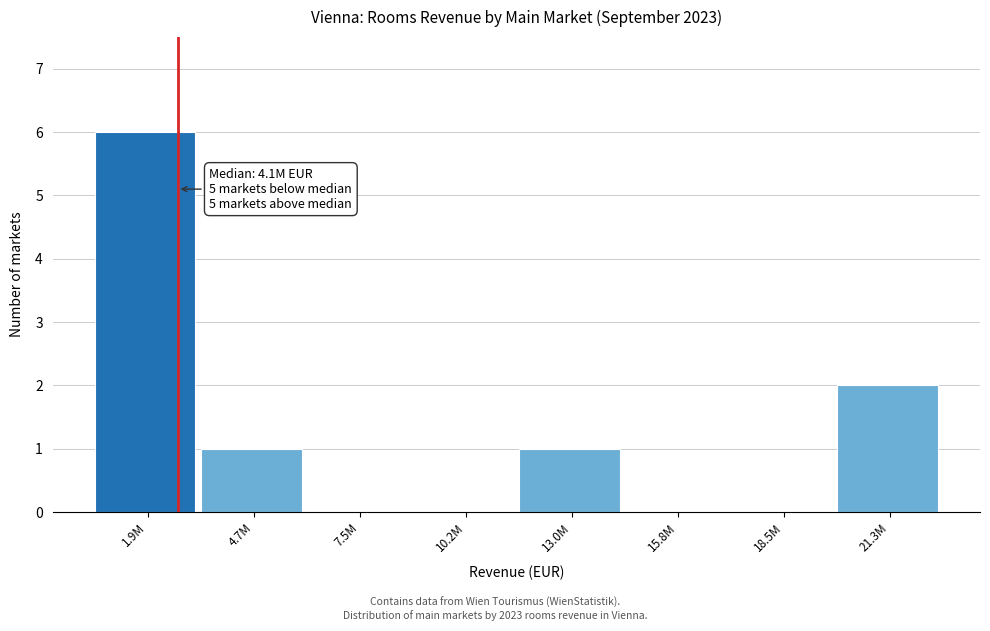

Reading left to right, what are all the values shown in this chart?

1.9M=6	4.7M=1	7.5M=0	10.2M=0	13.0M=1	15.8M=0	18.5M=0	21.3M=2